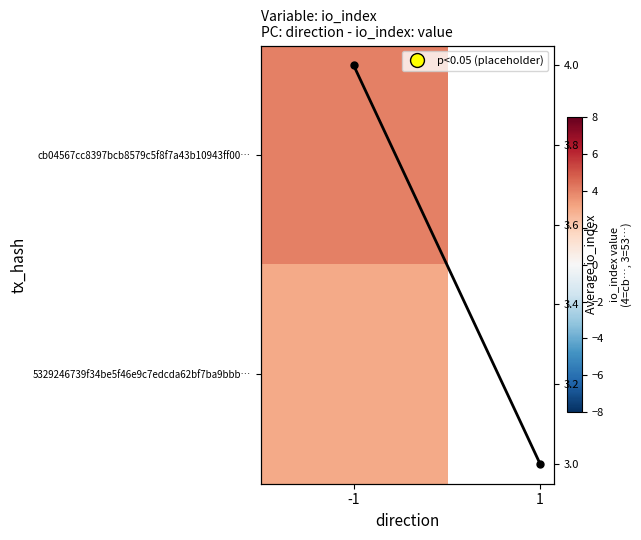

Rank the categories by value from lowest to highest.

1, -1